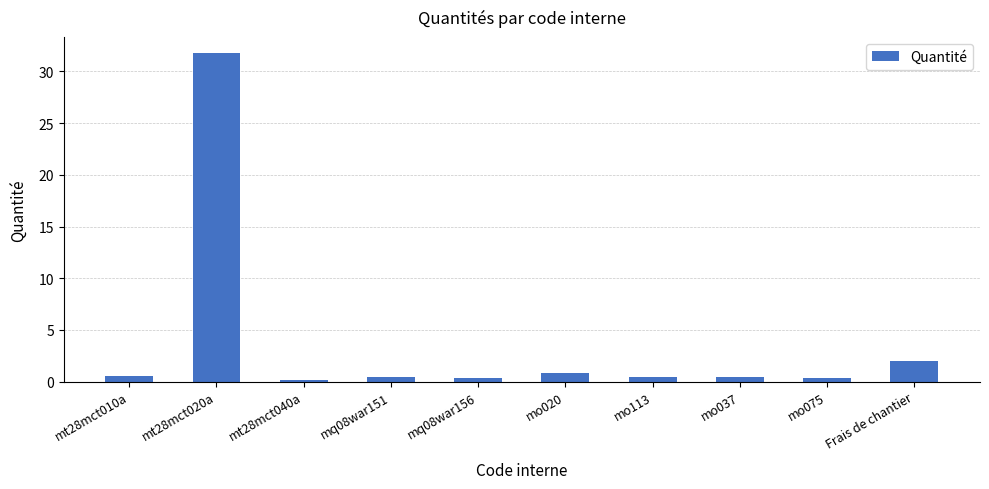

Where is the data nearest to the value 15?

Frais de chantier